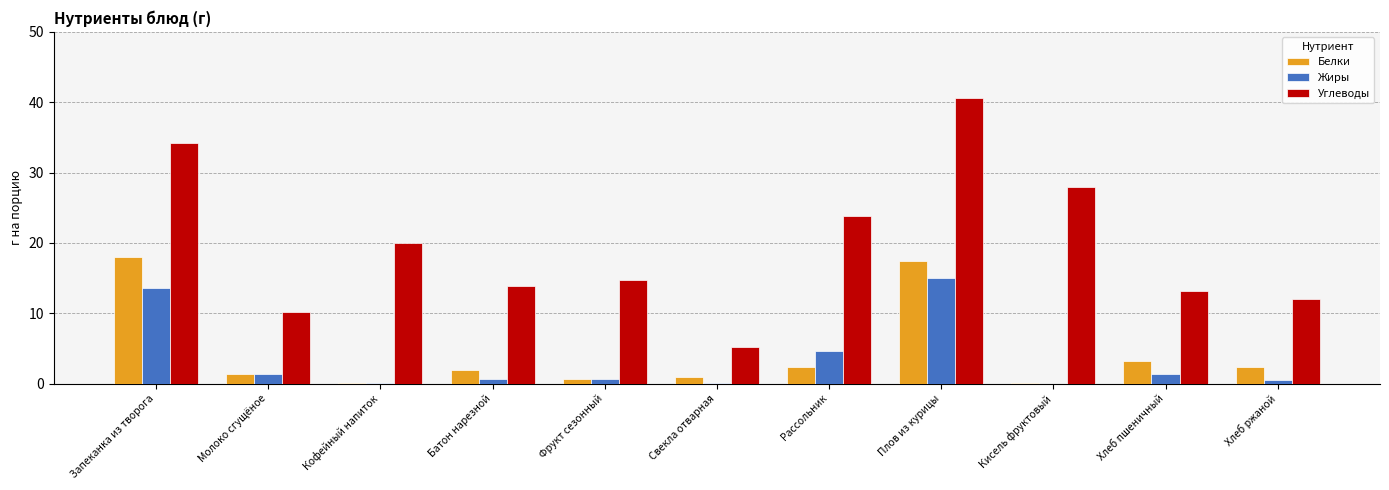

The Белки series shows 8.2 at Плов из курицы. True or false?

False